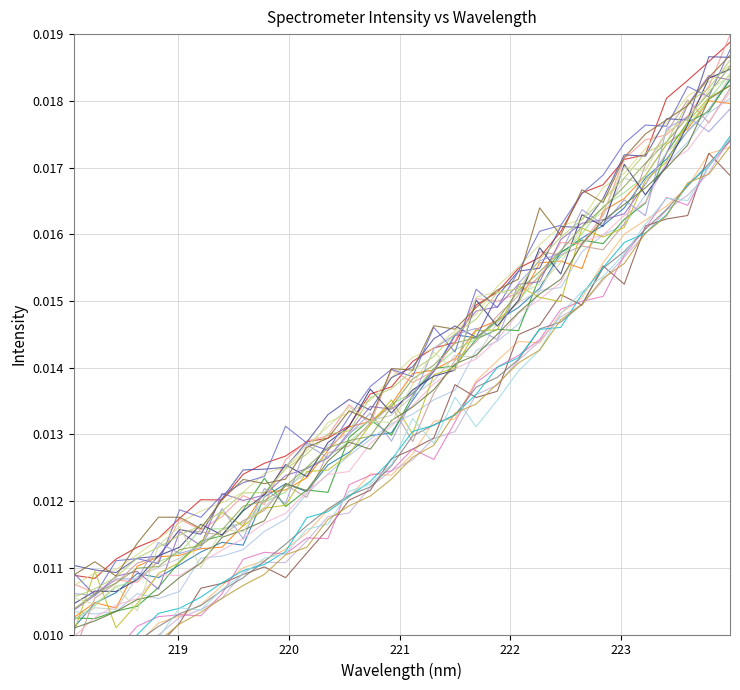

True or false: the data has more than 2 interior local peaks.

False